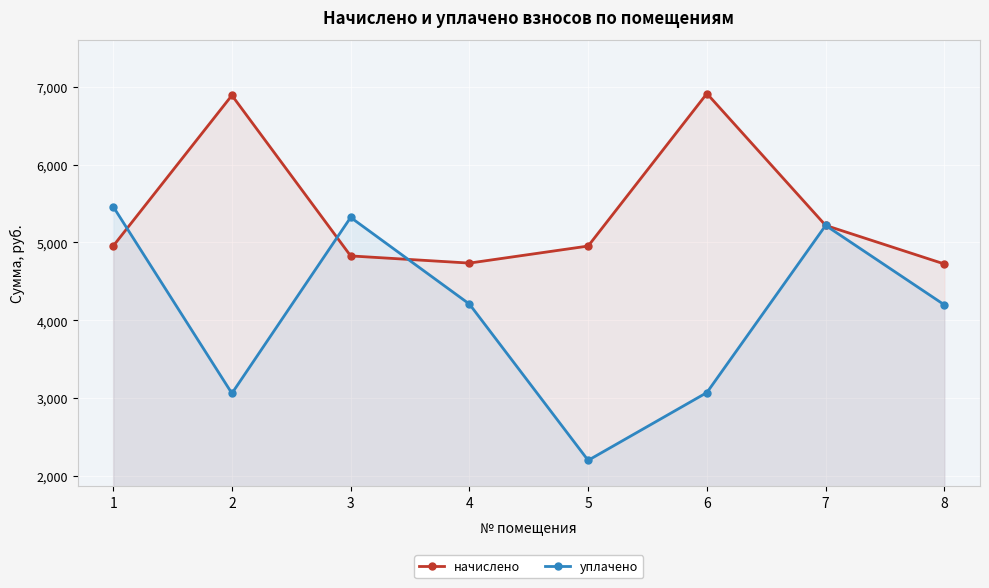

After their last crossing, which series has the higher values: уплачено or начислено?

начислено